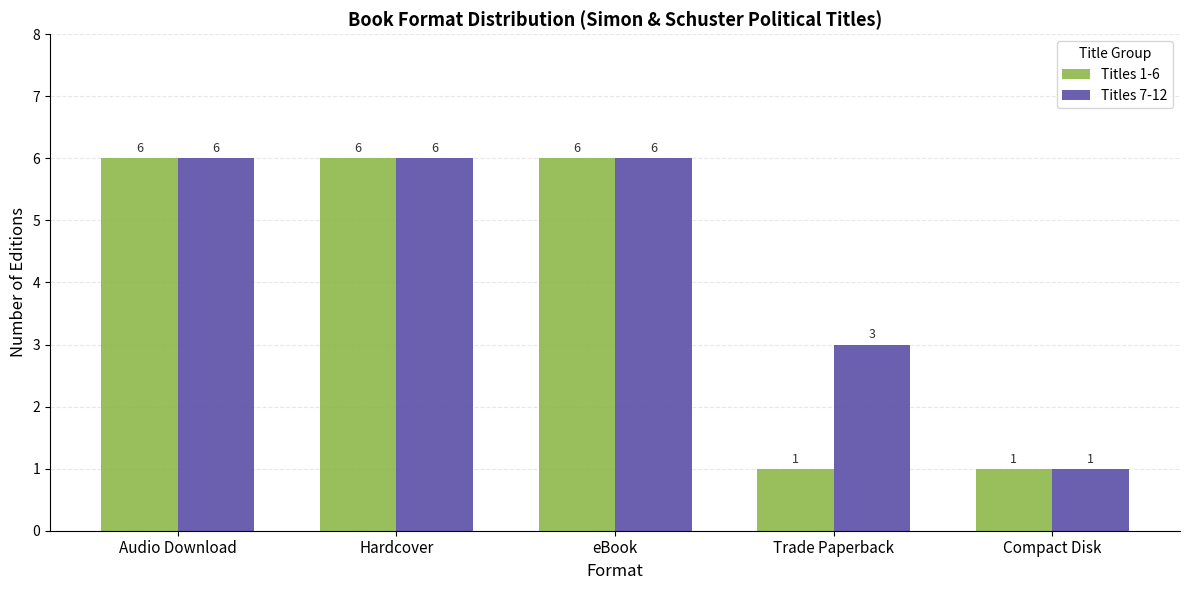

Where is Titles 7-12 nearest to the value 3?

Trade Paperback